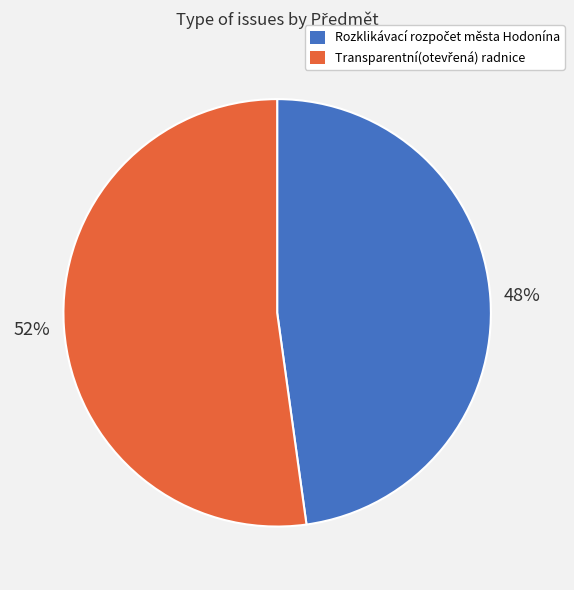

Is there any slice that represents more than half of the pie?

Yes